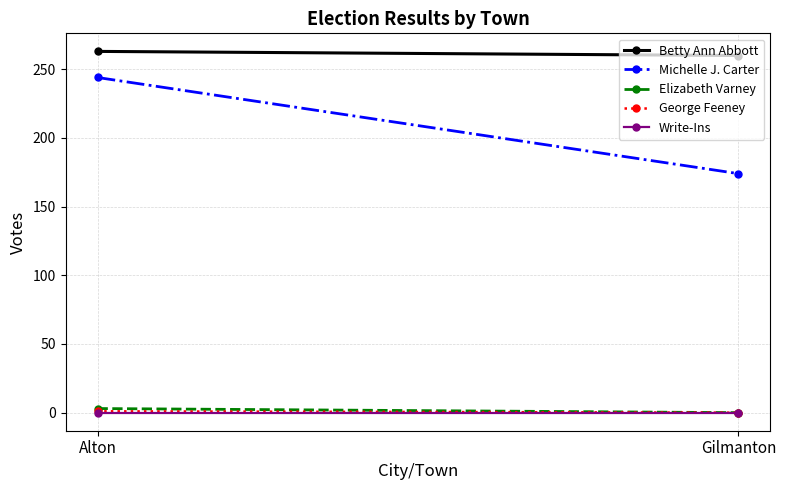

What is the label of the 2nd point from the left?

Gilmanton